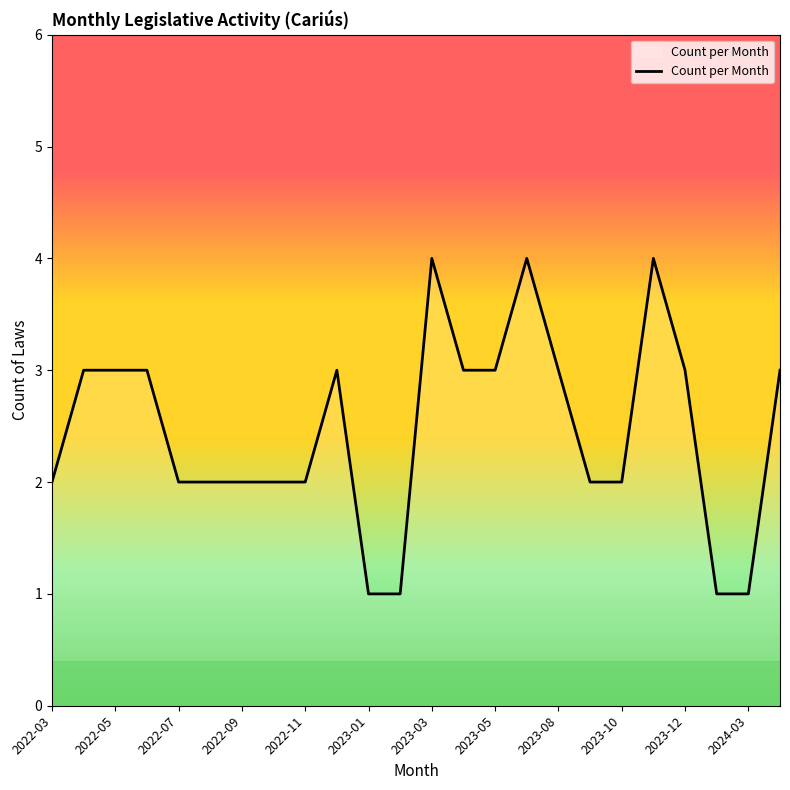

How many lines are shown in the chart?

1